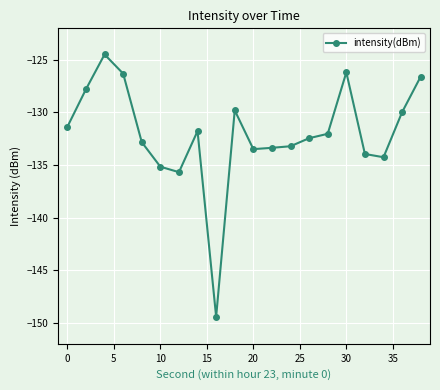

How many categories are shown in the chart?

20